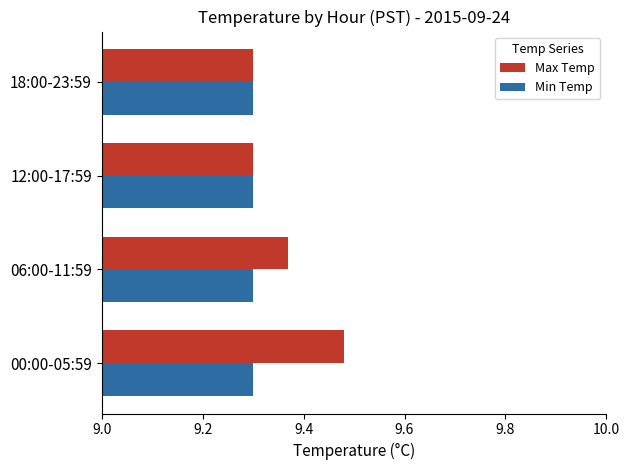

What is the sum of all Max Temp values?

37.5